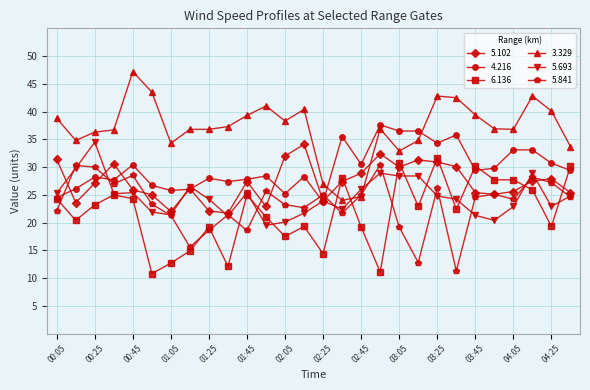

Which series has the largest range (max minus min)?

3.329